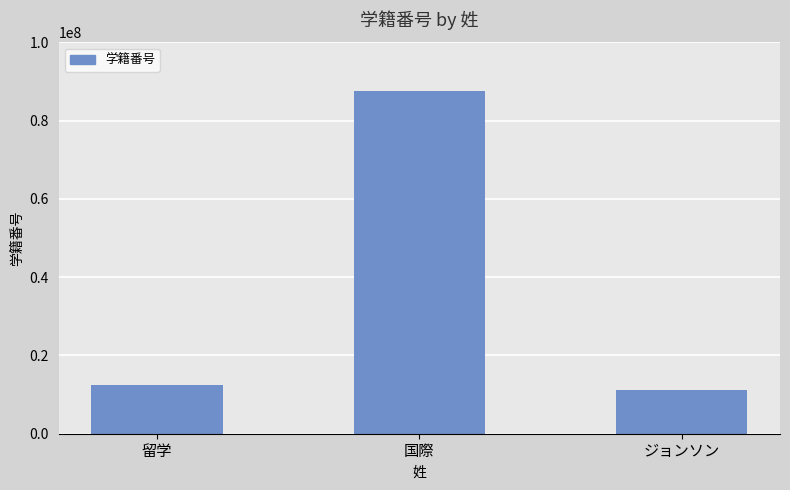

What is the change in value from 留学 to 国際?

+75308643